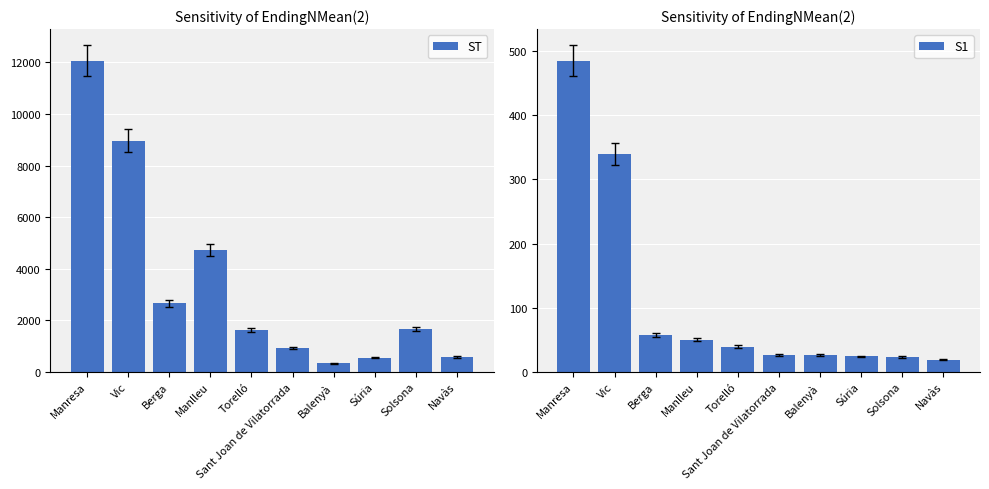

At which label is ST closest to 6193?

Manlleu